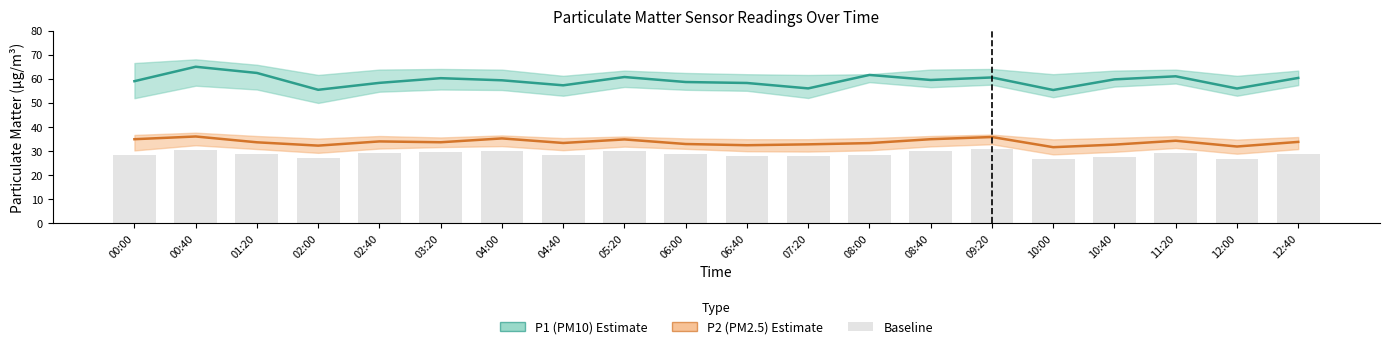

Reading left to right, what are all the values shown in this chart?

P1 (PM10): 59.0	65.0	62.5	55.5	58.4	60.3	59.4	57.3	60.8	58.7	58.3	56.0	61.6	59.5	60.6	55.4	59.8	61.1	56.0	60.4
P2 (PM2.5): 34.9	36.0	33.6	32.2	34.0	33.6	35.2	33.4	34.8	32.9	32.4	32.8	33.3	34.9	35.8	31.6	32.7	34.3	31.9	33.8
baseline: 28.2	30.4	28.8	27.2	29.0	29.6	30.0	28.4	29.8	28.9	27.9	27.8	28.3	29.9	30.8	26.6	27.7	29.3	26.9	28.8